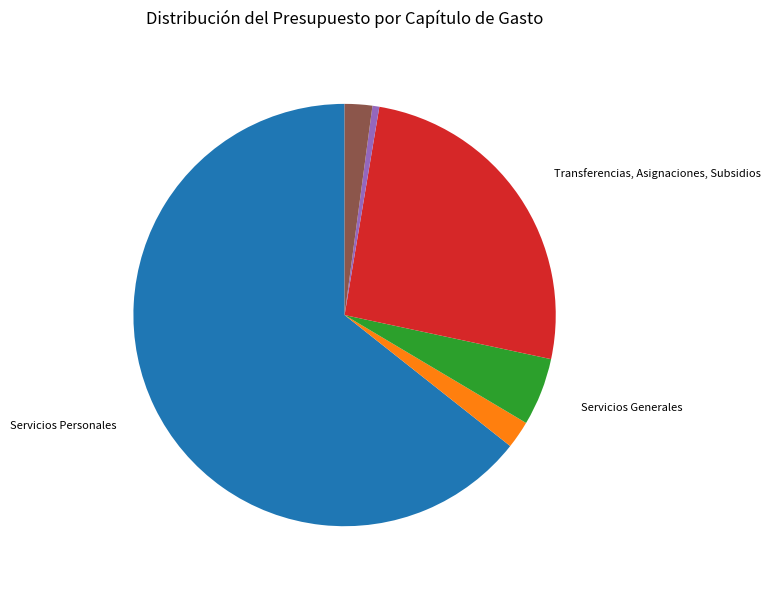

Does any single category account for the majority?

Yes